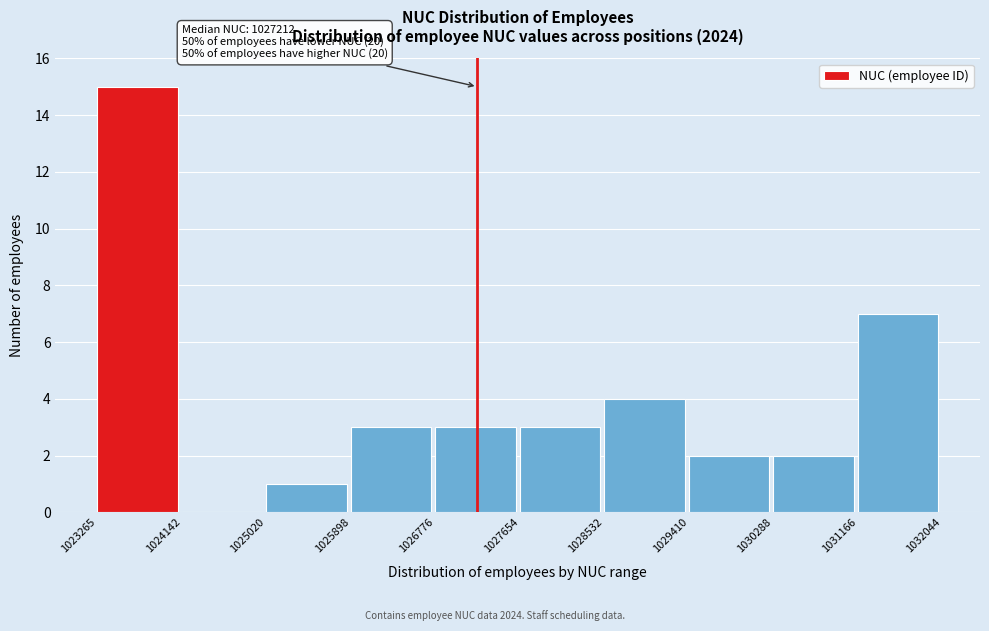

Which range on the x-axis has the tallest bar?

1023265 to 1024142